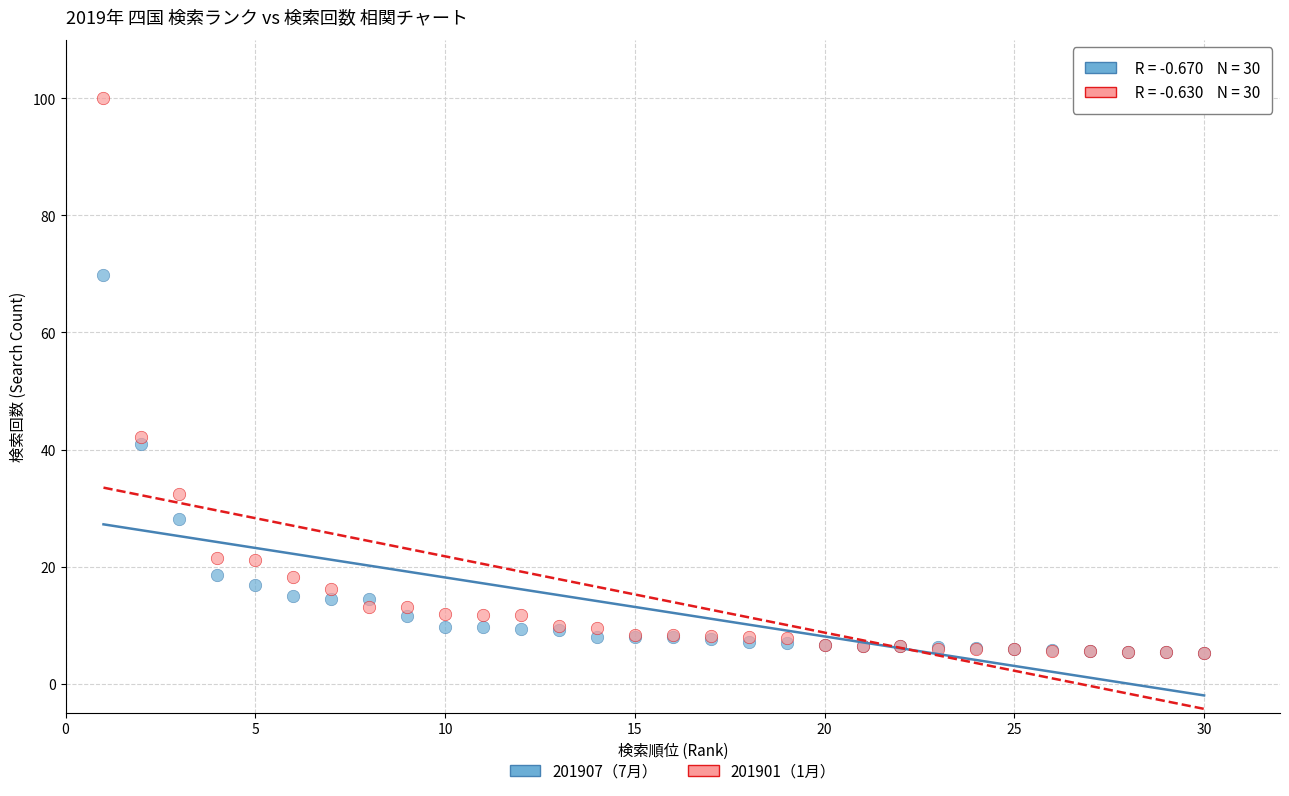

Across all series, what Y value is closest to 52?

42.2